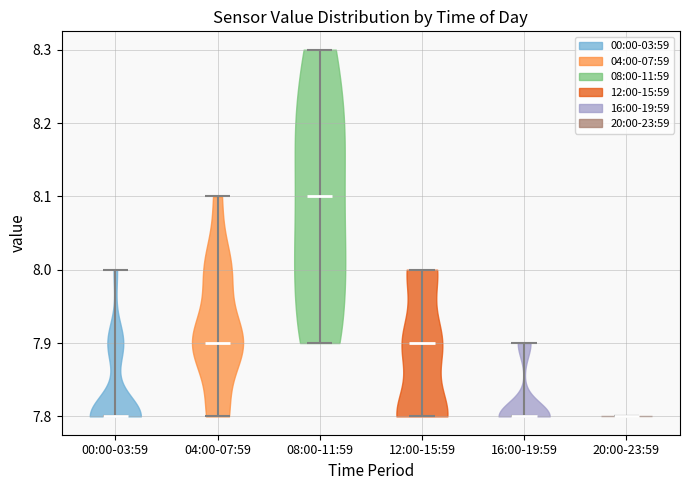

Reading left to right, read every violin against the y-axis: where its median line is, and the lowest and highest points it reaches. The values are not printed on the chart, so give them approximately, as read against the axis.

00:00-03:59: median line 7.8, lowest point 7.8, highest point 8.0
04:00-07:59: median line 7.9, lowest point 7.8, highest point 8.1
08:00-11:59: median line 8.1, lowest point 7.9, highest point 8.3
12:00-15:59: median line 7.9, lowest point 7.8, highest point 8.0
16:00-19:59: median line 7.8, lowest point 7.8, highest point 7.9
20:00-23:59: median line 7.8, lowest point 7.8, highest point 7.8